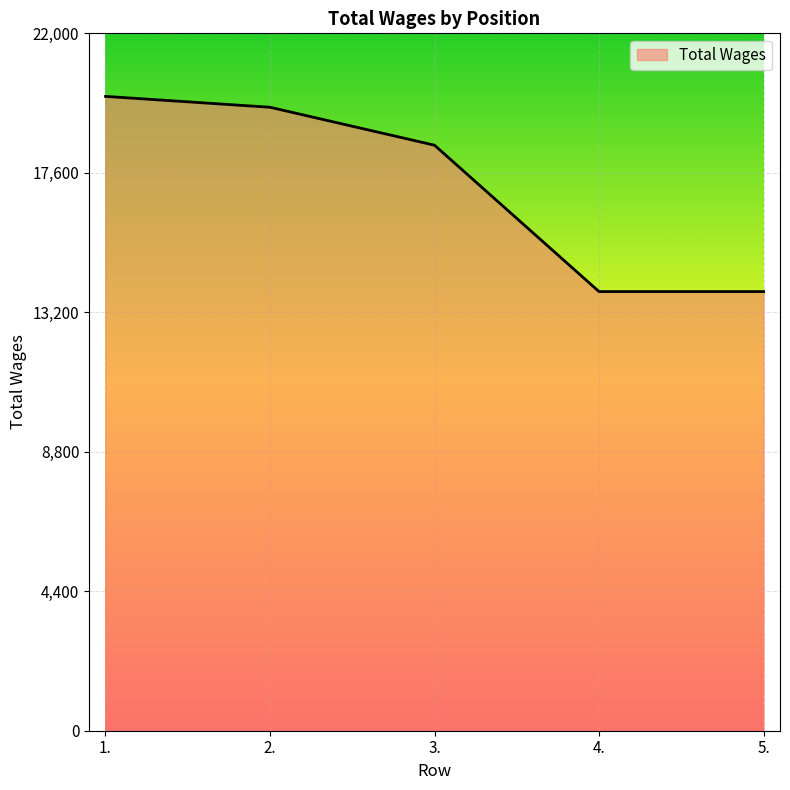

What is the sum of the values at 2. and 4.?

33521